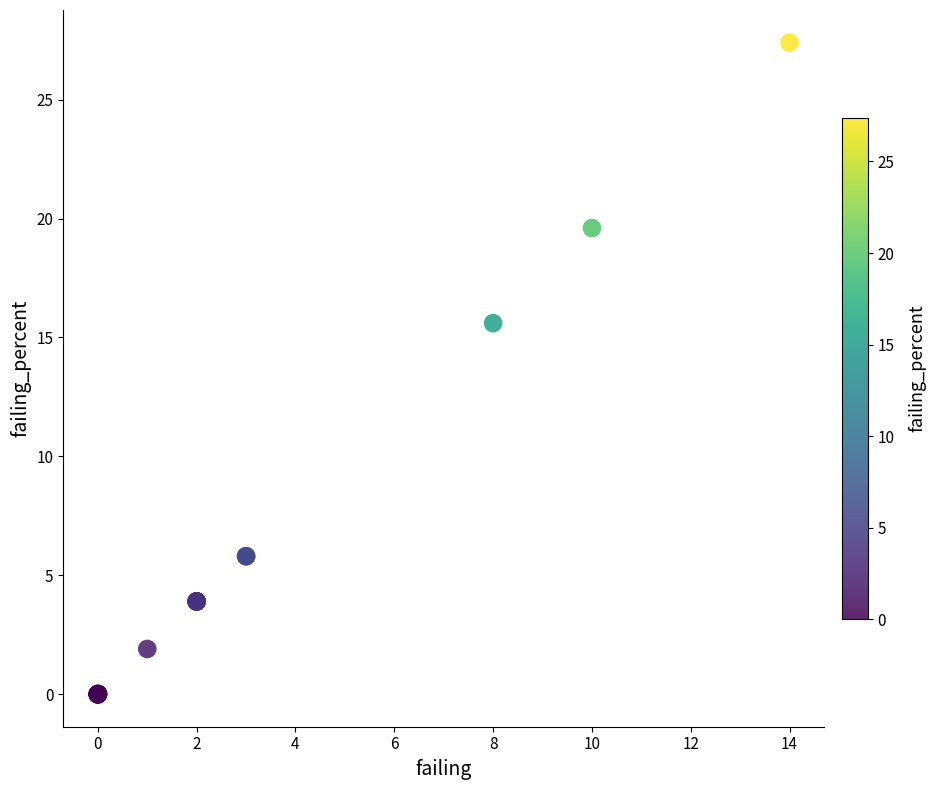

What Y value in the scatter plot is closest to 13?

15.6